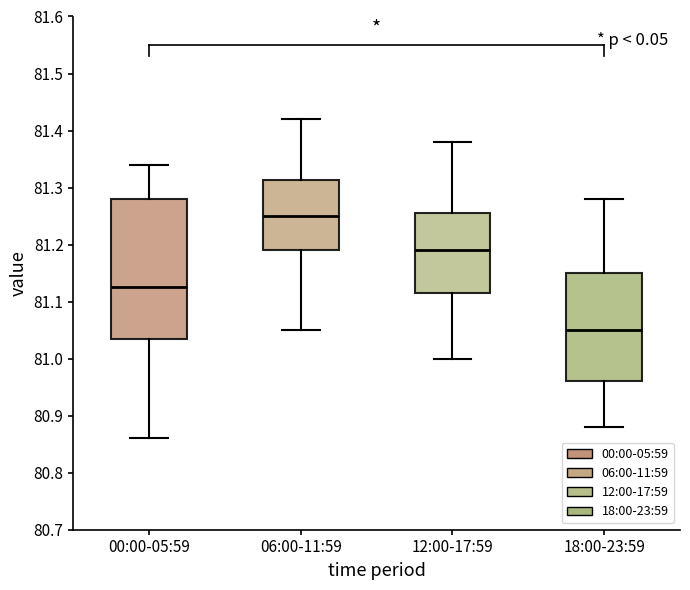

Reading left to right, transcribe this box plot: for each box, give where its median line is, the range the box spans, and where its two whiskers end, as read against the y-axis. The values are not printed on the chart, so give them approximately, as read against the axis.

00:00-05:59: median 81.13, box 81.04 to 81.28, whiskers 80.86 to 81.34
06:00-11:59: median 81.25, box 81.19 to 81.31, whiskers 81.05 to 81.42
12:00-17:59: median 81.19, box 81.12 to 81.26, whiskers 81.00 to 81.38
18:00-23:59: median 81.05, box 80.96 to 81.15, whiskers 80.88 to 81.28